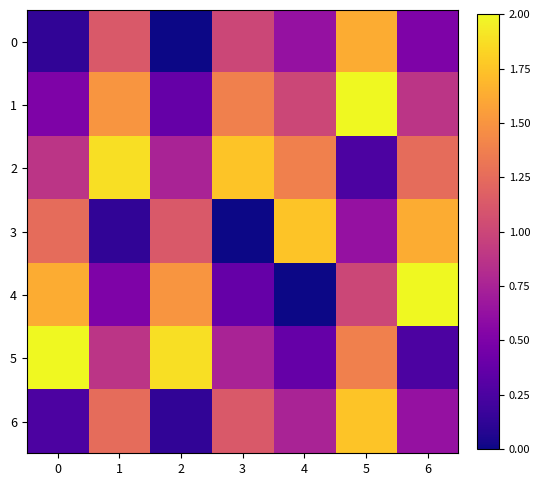

At which category does the chart reach its peak across all series?

5